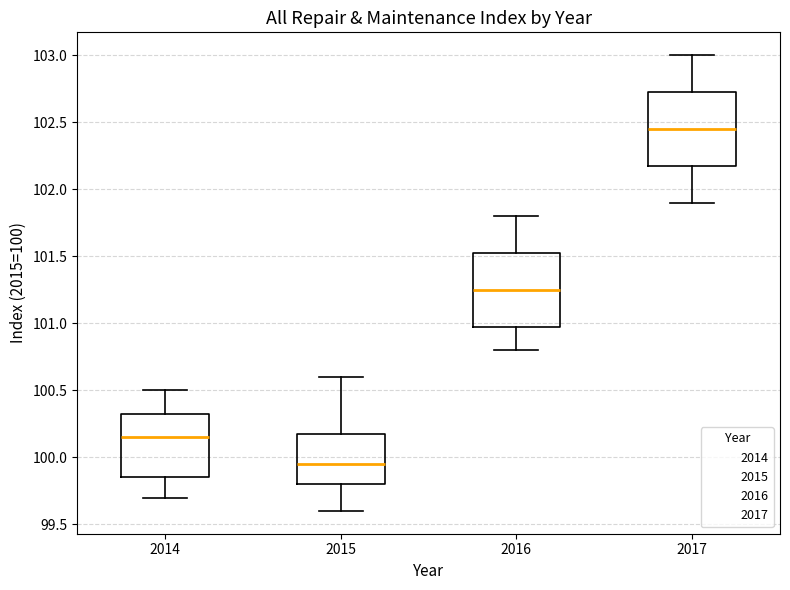

Reading left to right, transcribe this box plot: for each box, give where its median line is, the range the box spans, and where its two whiskers end, as read against the y-axis. The values are not printed on the chart, so give them approximately, as read against the axis.

2014: median 100.15, box 99.85 to 100.35, whiskers 99.70 to 100.50
2015: median 99.95, box 99.80 to 100.20, whiskers 99.60 to 100.60
2016: median 101.25, box 101.00 to 101.55, whiskers 100.80 to 101.80
2017: median 102.45, box 102.20 to 102.75, whiskers 101.90 to 103.00